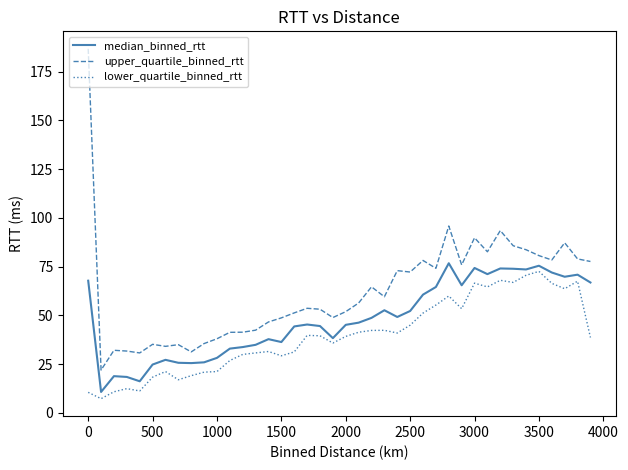

Which series has the largest range (max minus min)?

upper_quartile_binned_rtt